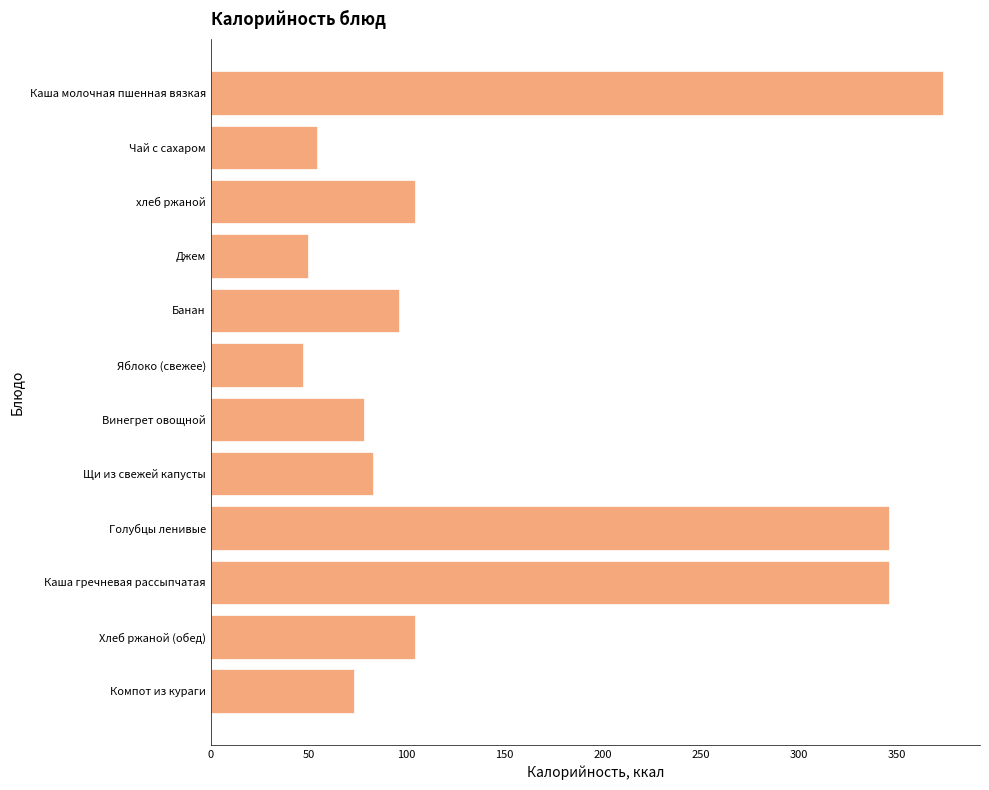

Is it true that the value at Винегрет овощной is 78.0?

True